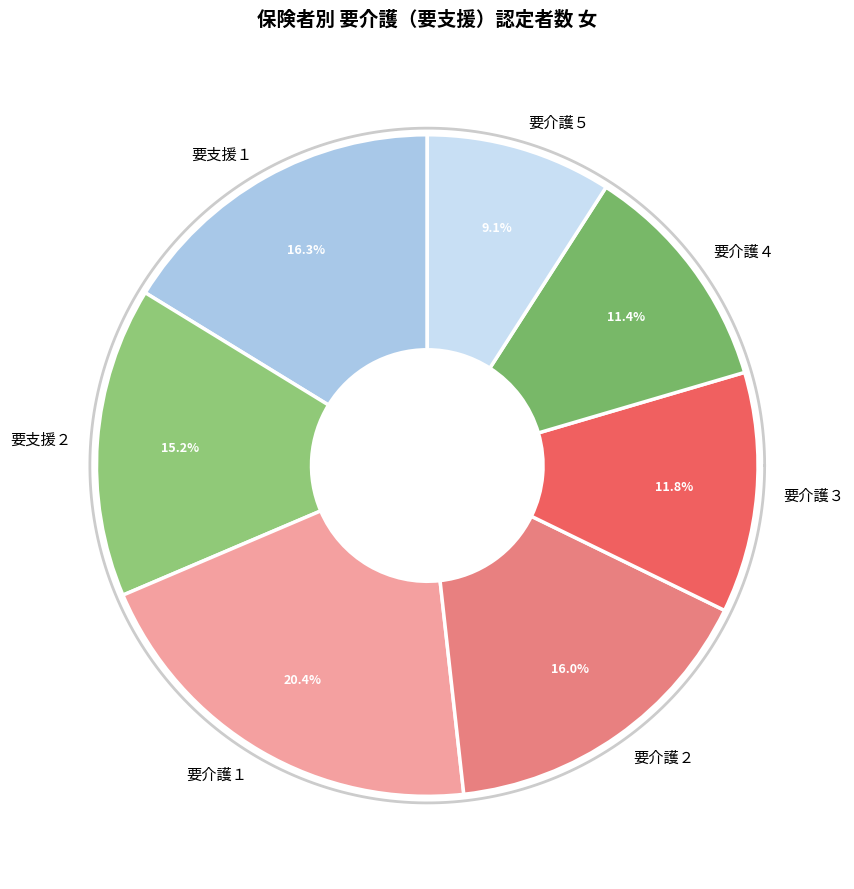

True or false: 要支援２ accounts for 29% of the total.

False